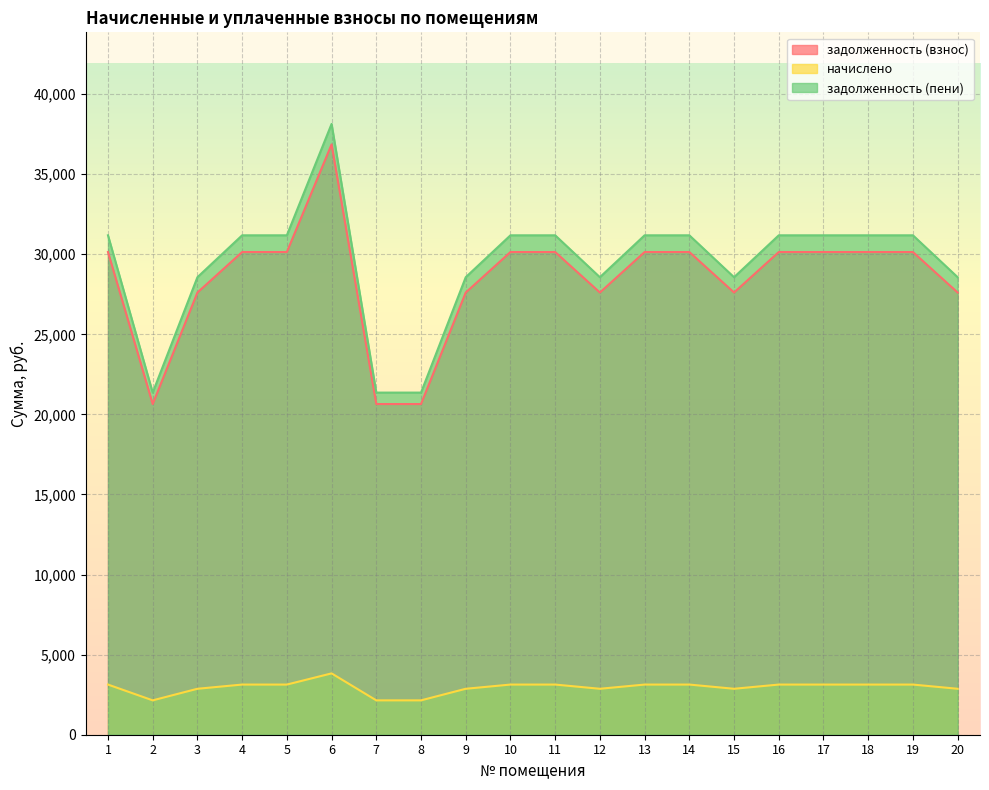

Where is задолженность (пени) nearest to the value 29750?

3